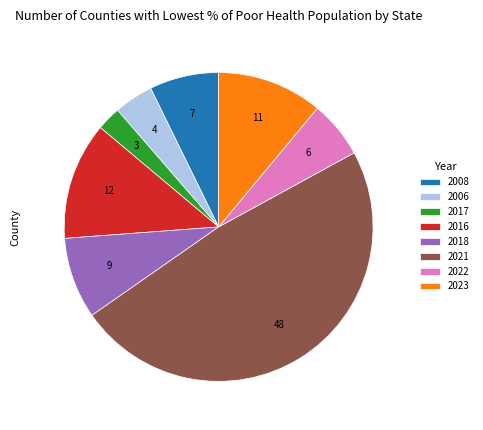

Is it true that 2023 is 17% of the pie?

False